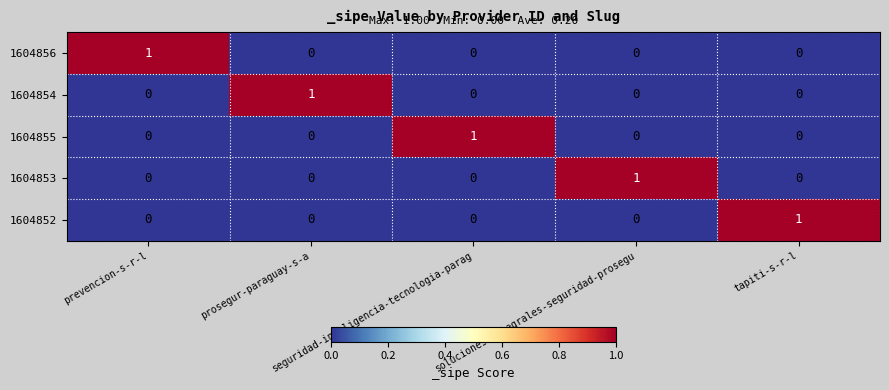

What is the greatest value displayed?

1